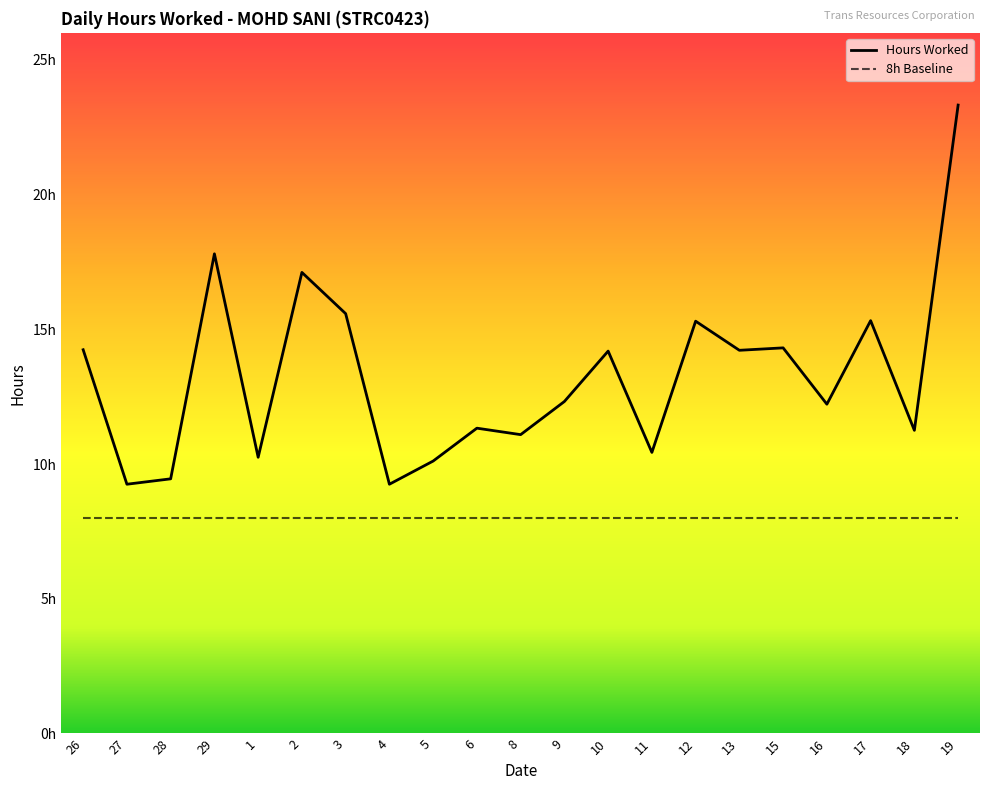

Does the chart display data point markers on the line(s)?

No